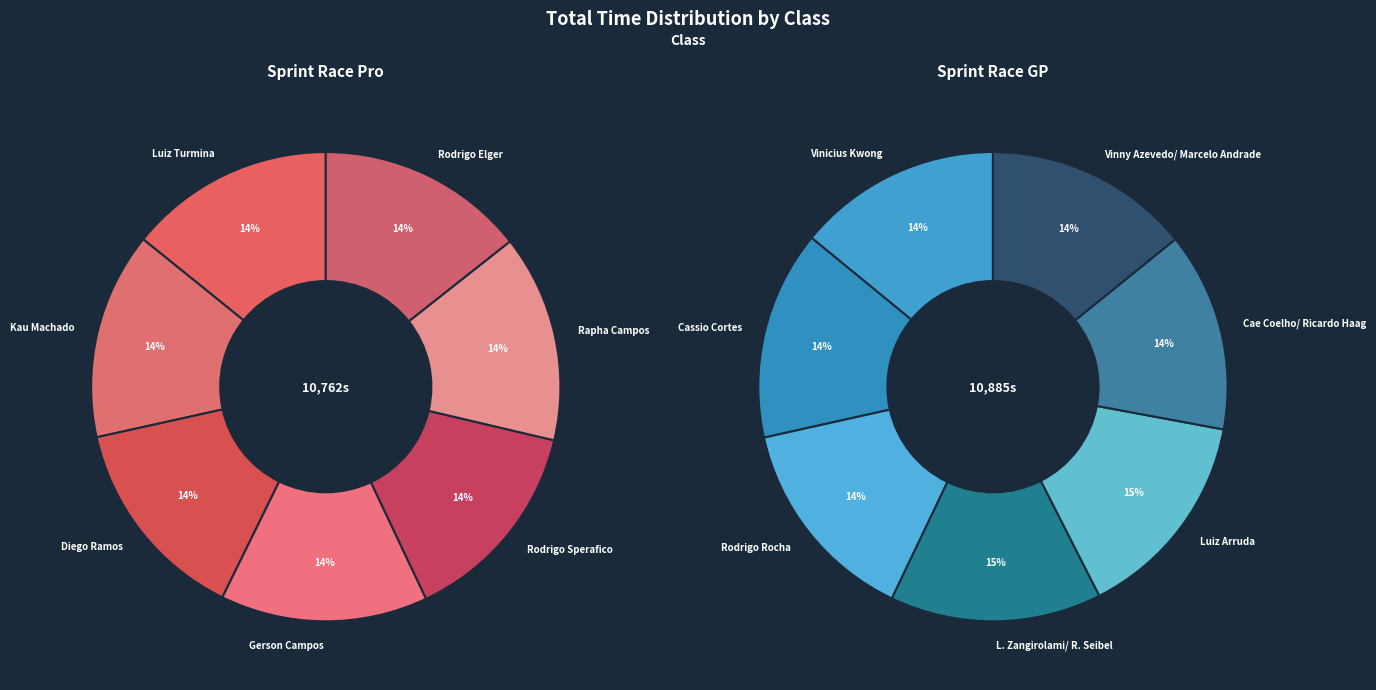

True or false: 6 accounts for 14% of the total.

True